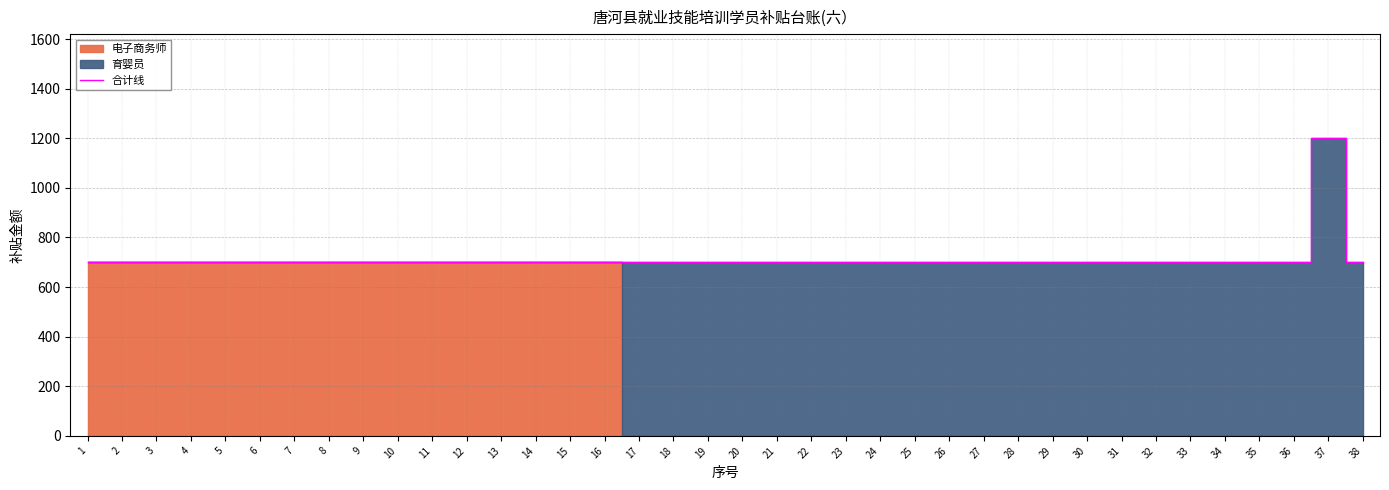

At which category does the data reach its first local peak?

37